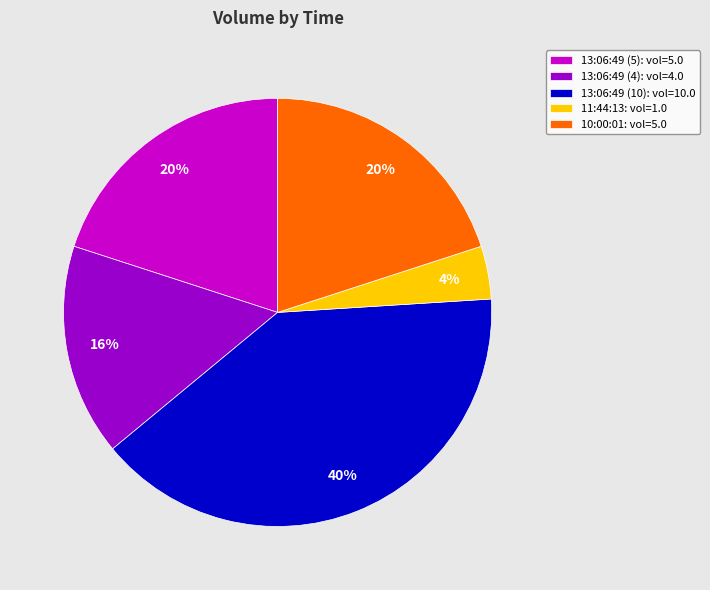

Is the sum of 13:06:49 (10): vol=10.0 and 13:06:49 (5): vol=5.0 greater than half?

Yes